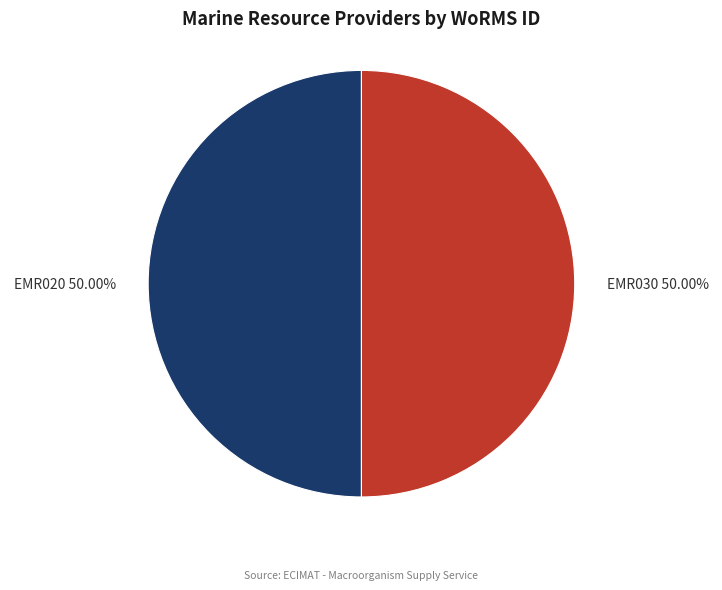

To the nearest percent, what portion does EMR020 represent?

50%